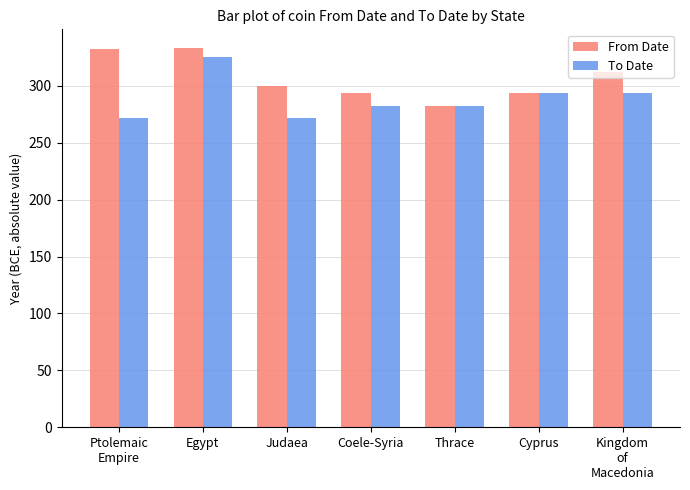

At Judaea, list the series in order from largest to smallest.

From Date, To Date